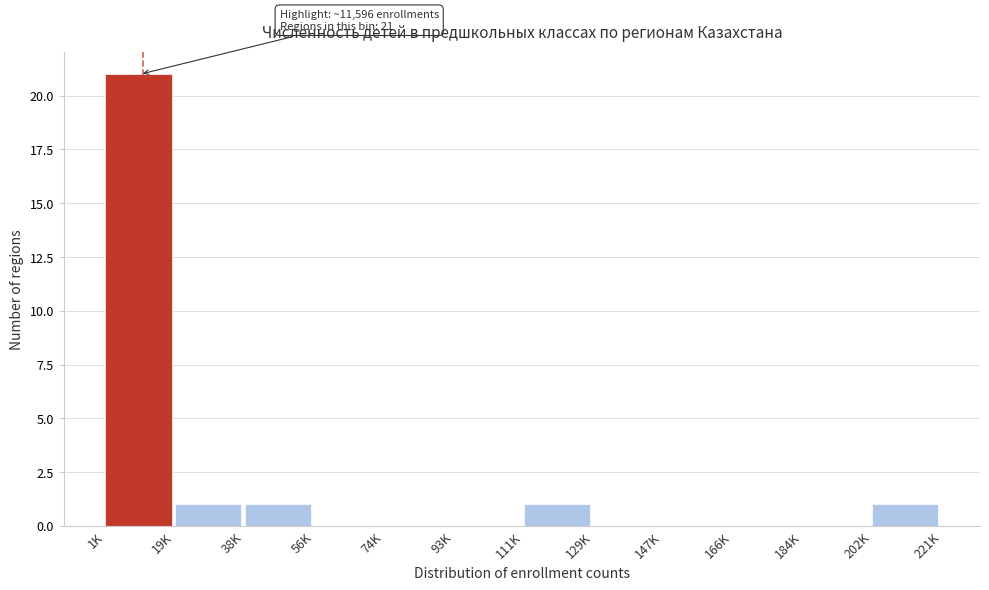

Reading left to right, extract all data points from this chart.

1K=21	19K=1	38K=1	56K=0	74K=0	93K=0	111K=1	129K=0	147K=0	166K=0	184K=0	202K=1